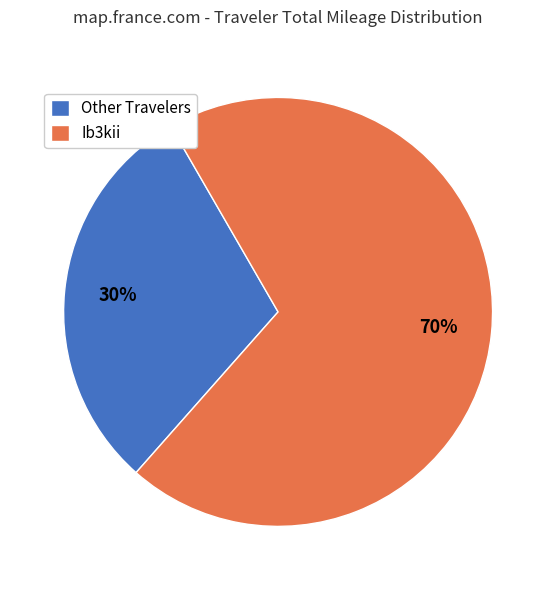

What percentage is the Ib3kii slice, to the nearest percent?

70%